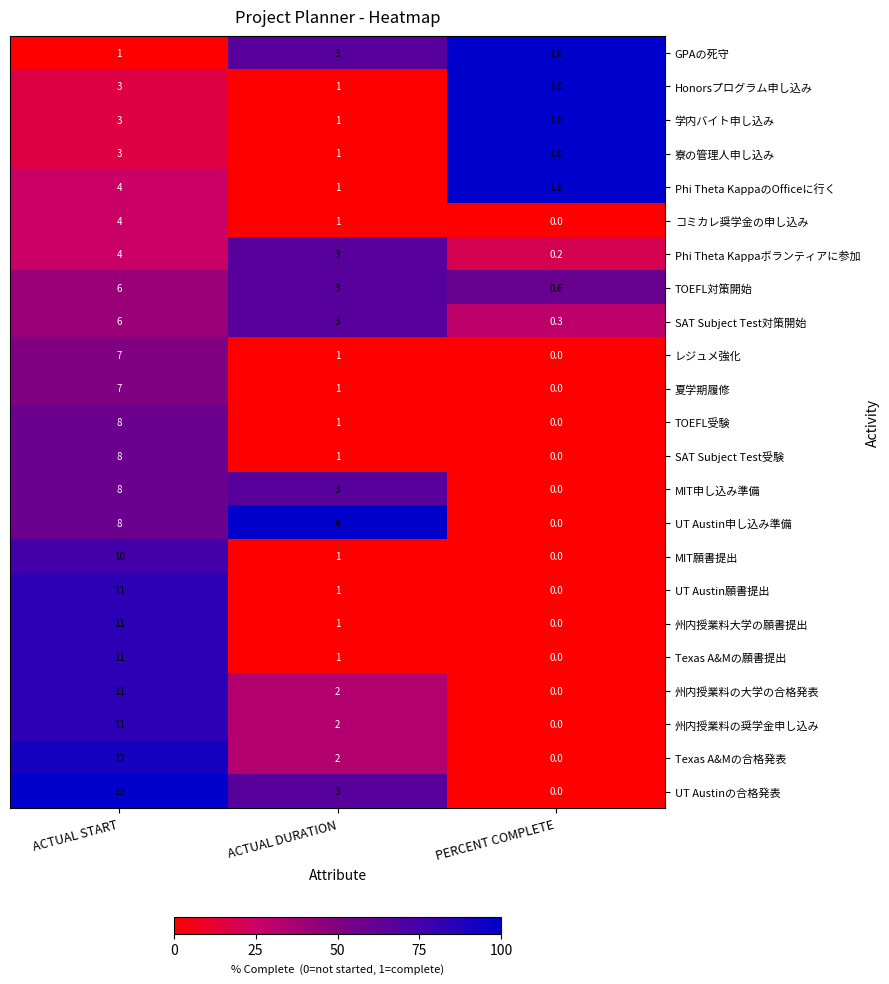

The value of 州内授業料の大学の合格発表 at ACTUAL DURATION is 0.9. True or false?

False